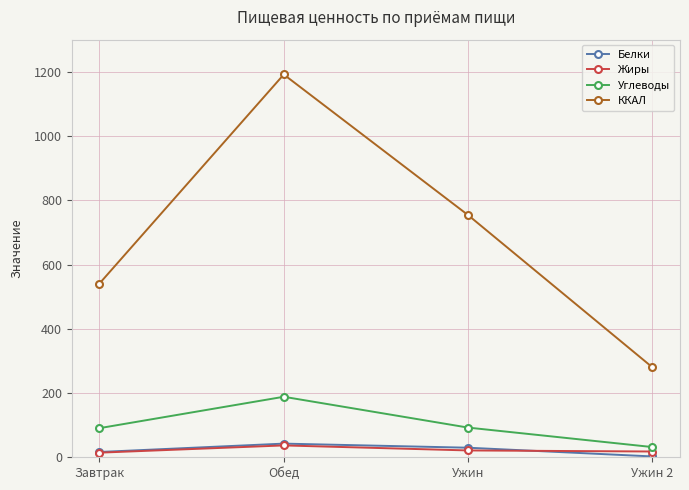

What is the difference between the second highest and minimum values in the Углеводы series?

60.6